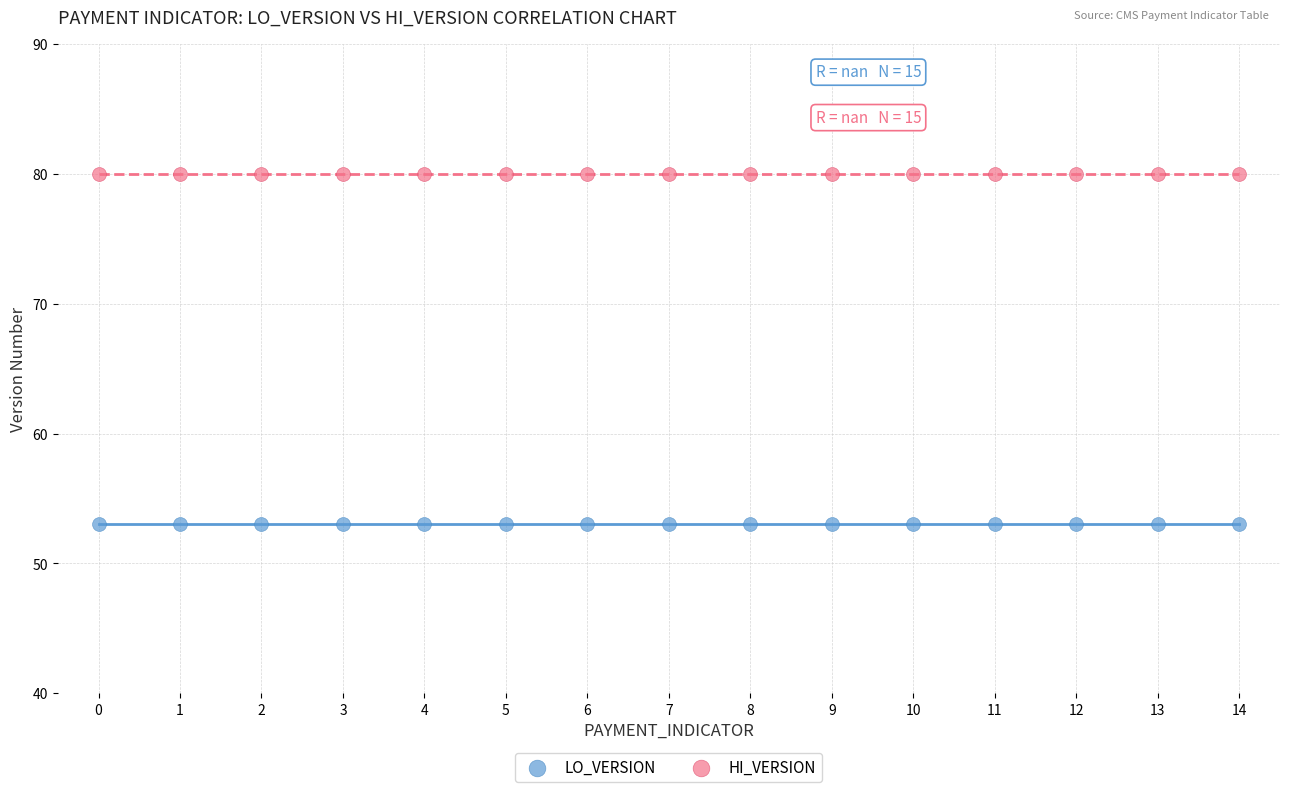

Which series contains the lowest Y value?

LO_VERSION